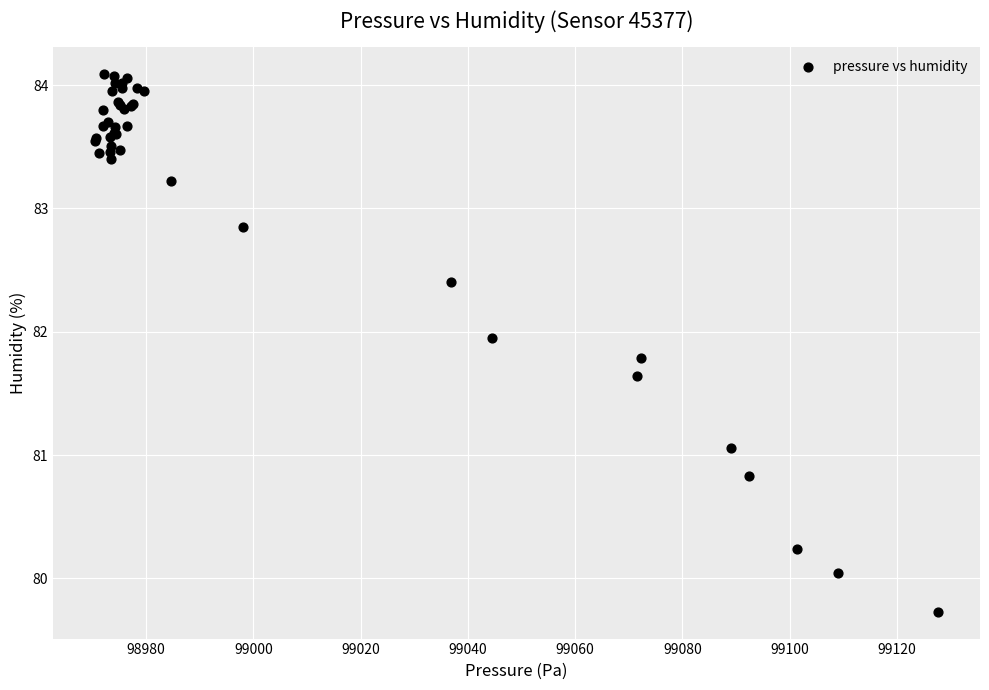

What Y value in the scatter plot is closest to 81?

81.1